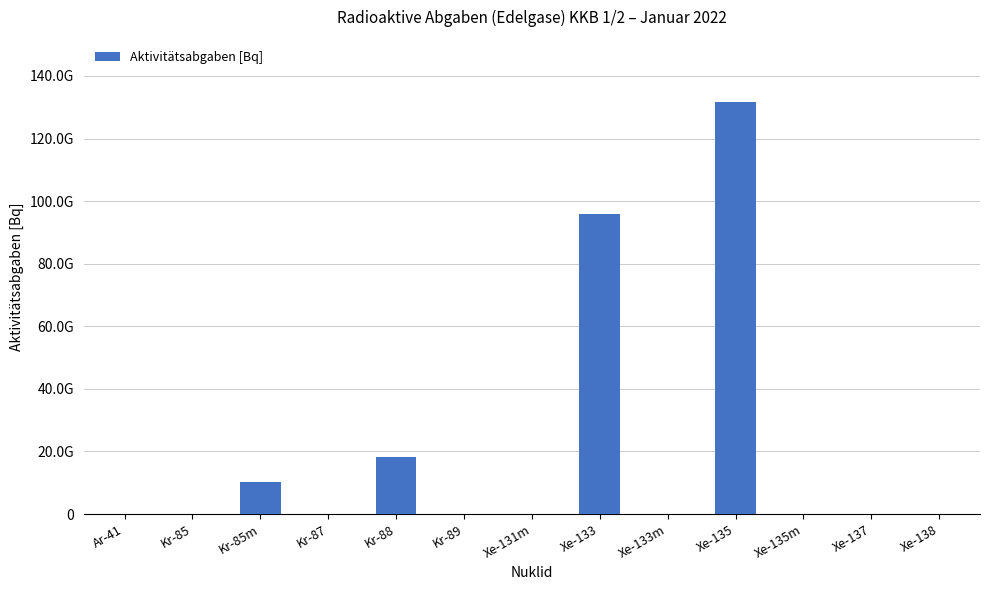

The chart shows a value of -79553098307.9 at Xe-135m. True or false?

False